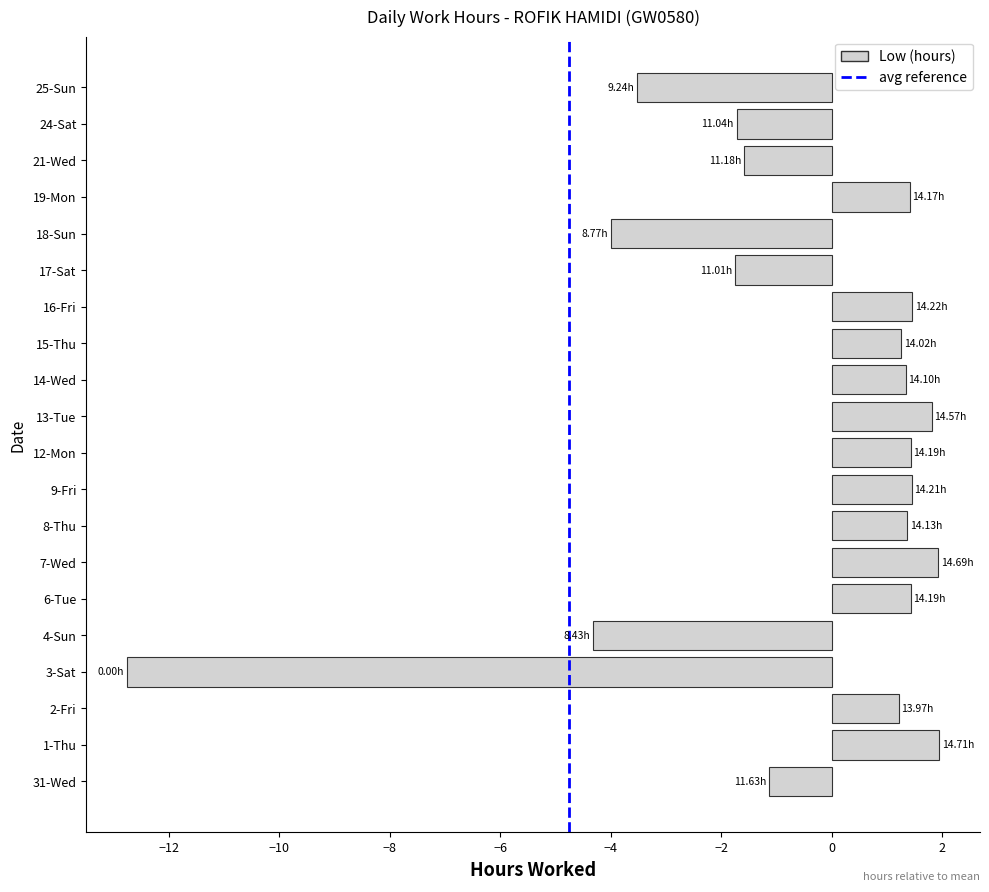

At which label is the value closest to -5?

4-Sun